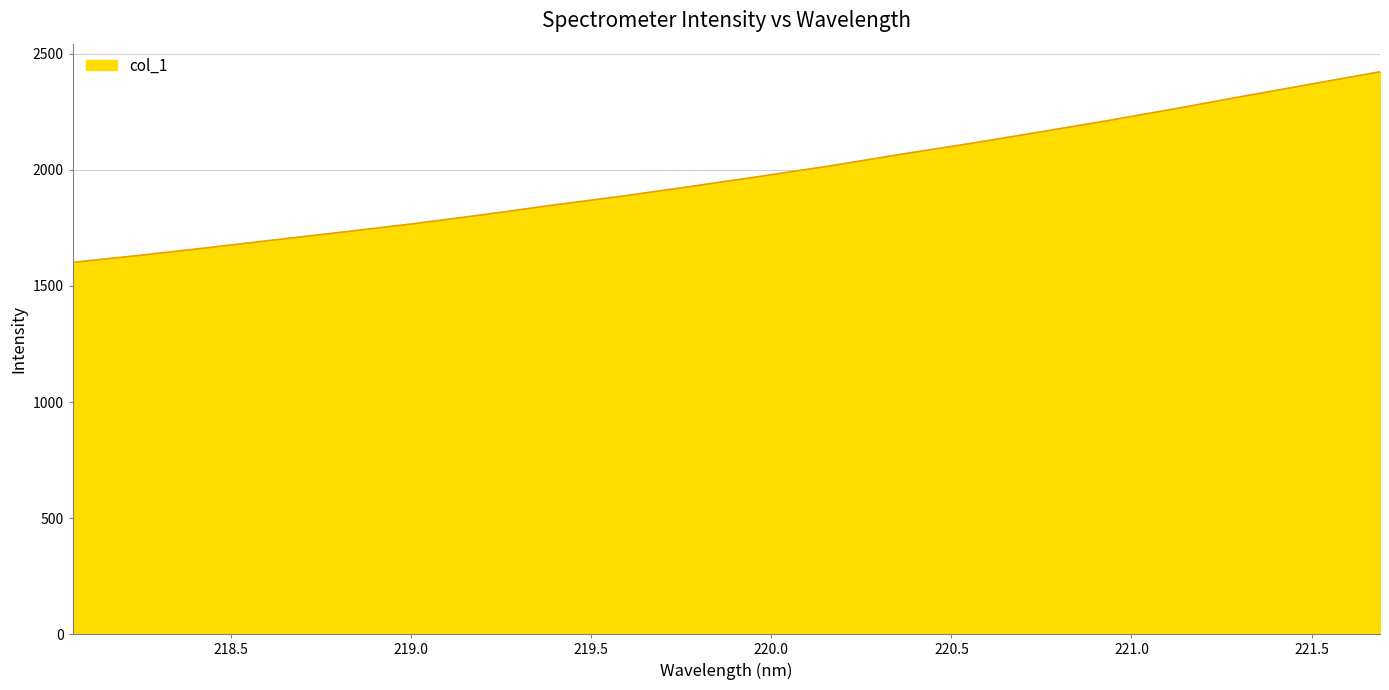

True or false: there are more than 1 points higher than both neighbors.

False